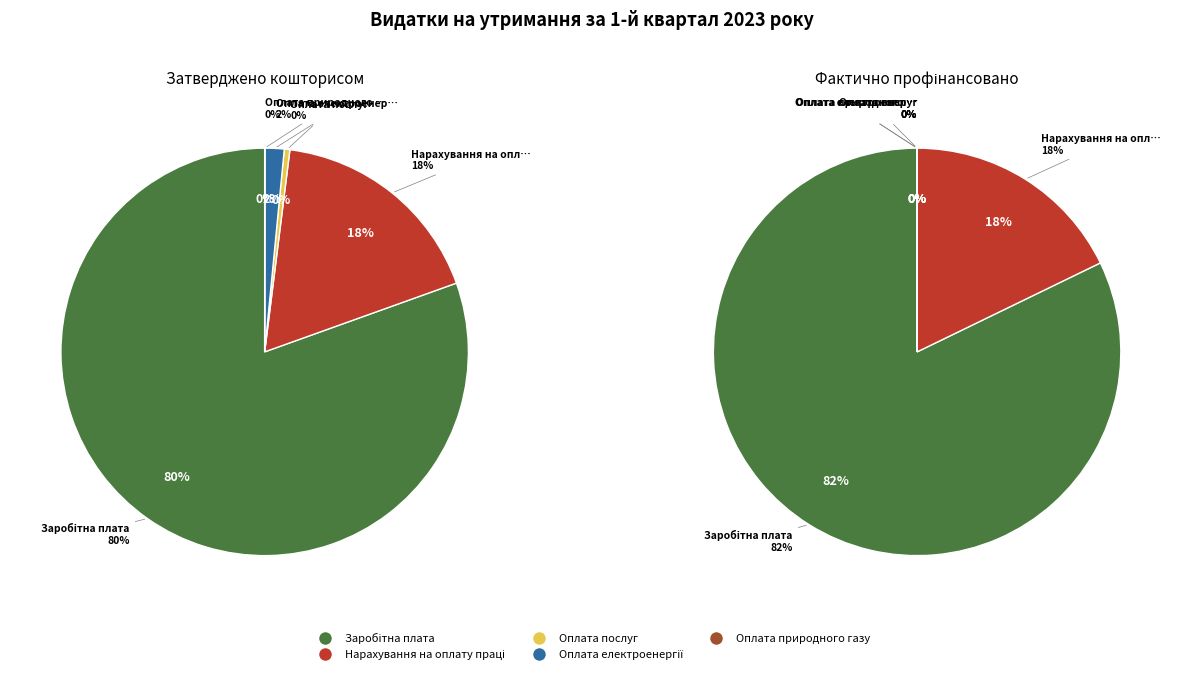

To the nearest percent, what portion does Нарахування на оплату праці represent?

18%